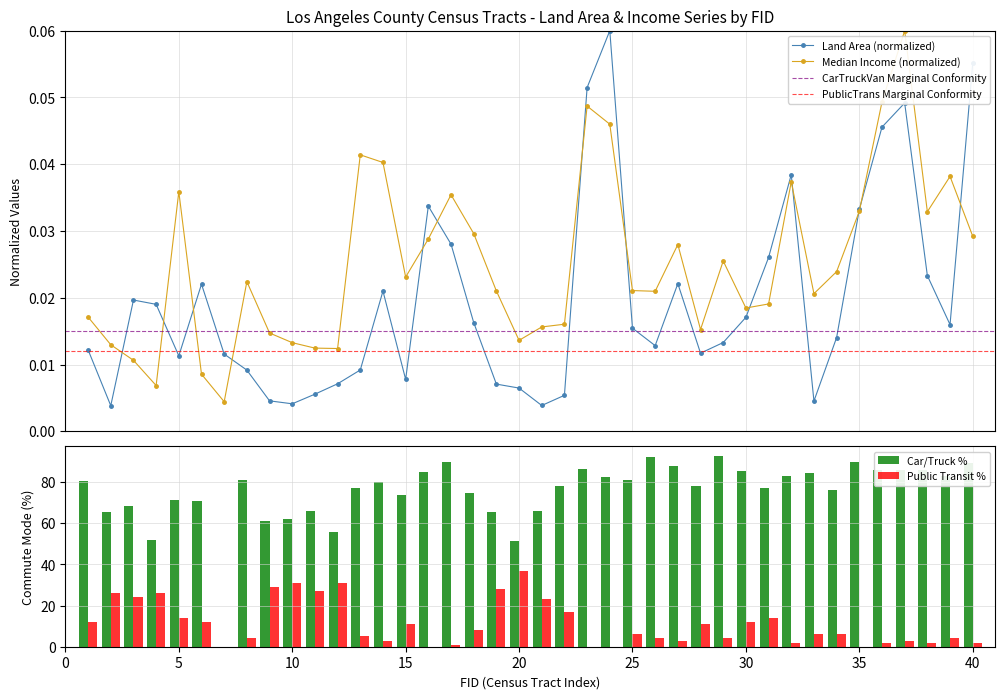

How many bars are there in each group?

2